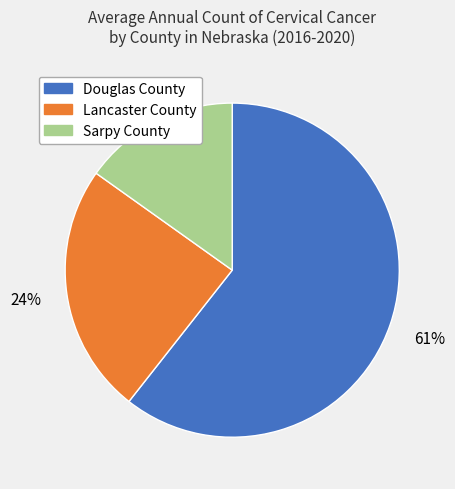

Combined, do Lancaster County and Douglas County account for over 50%?

Yes